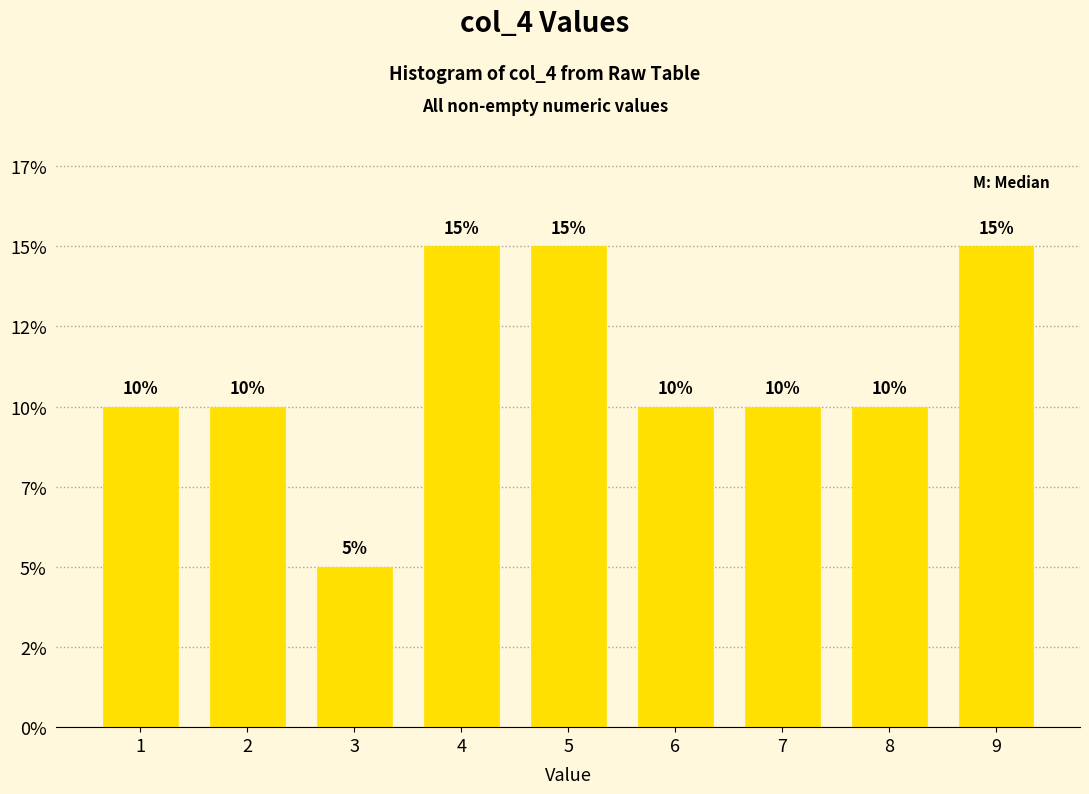

Does the chart contain any negative values?

No